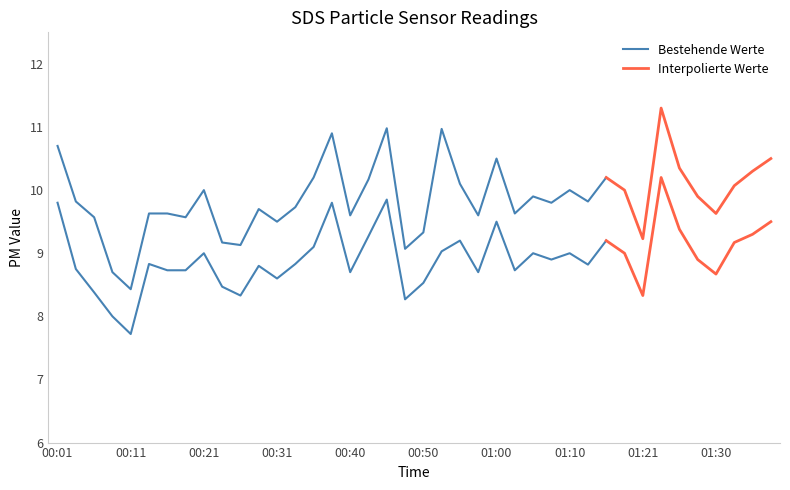

What is the difference between the SDS_P1 values at 01:35 and 00:50?

1.0